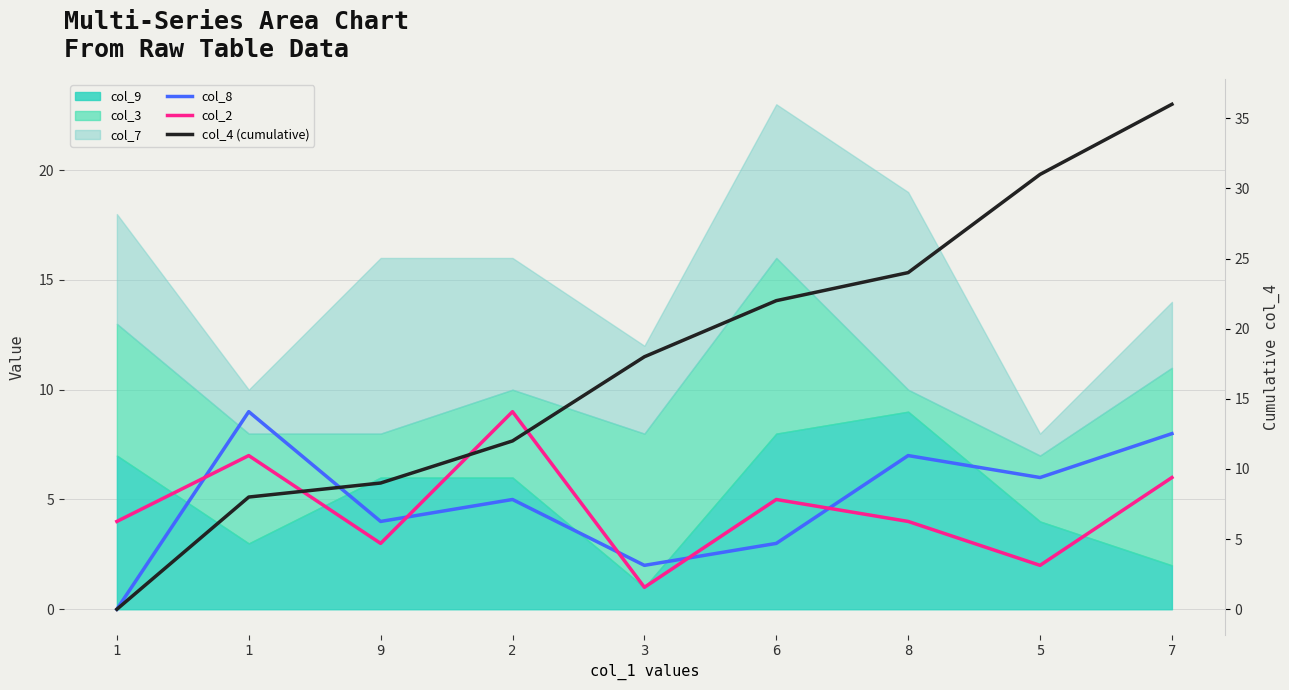

Between 6 and 7, which is larger?

7